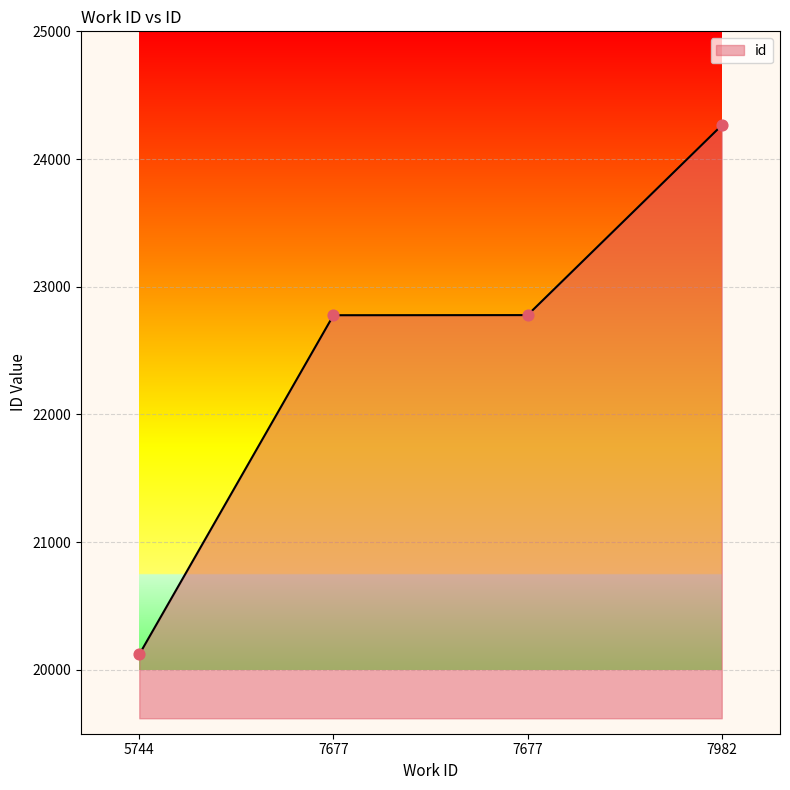

Approximately how many times larger is the value at 7982 compared to 5744?

1.2